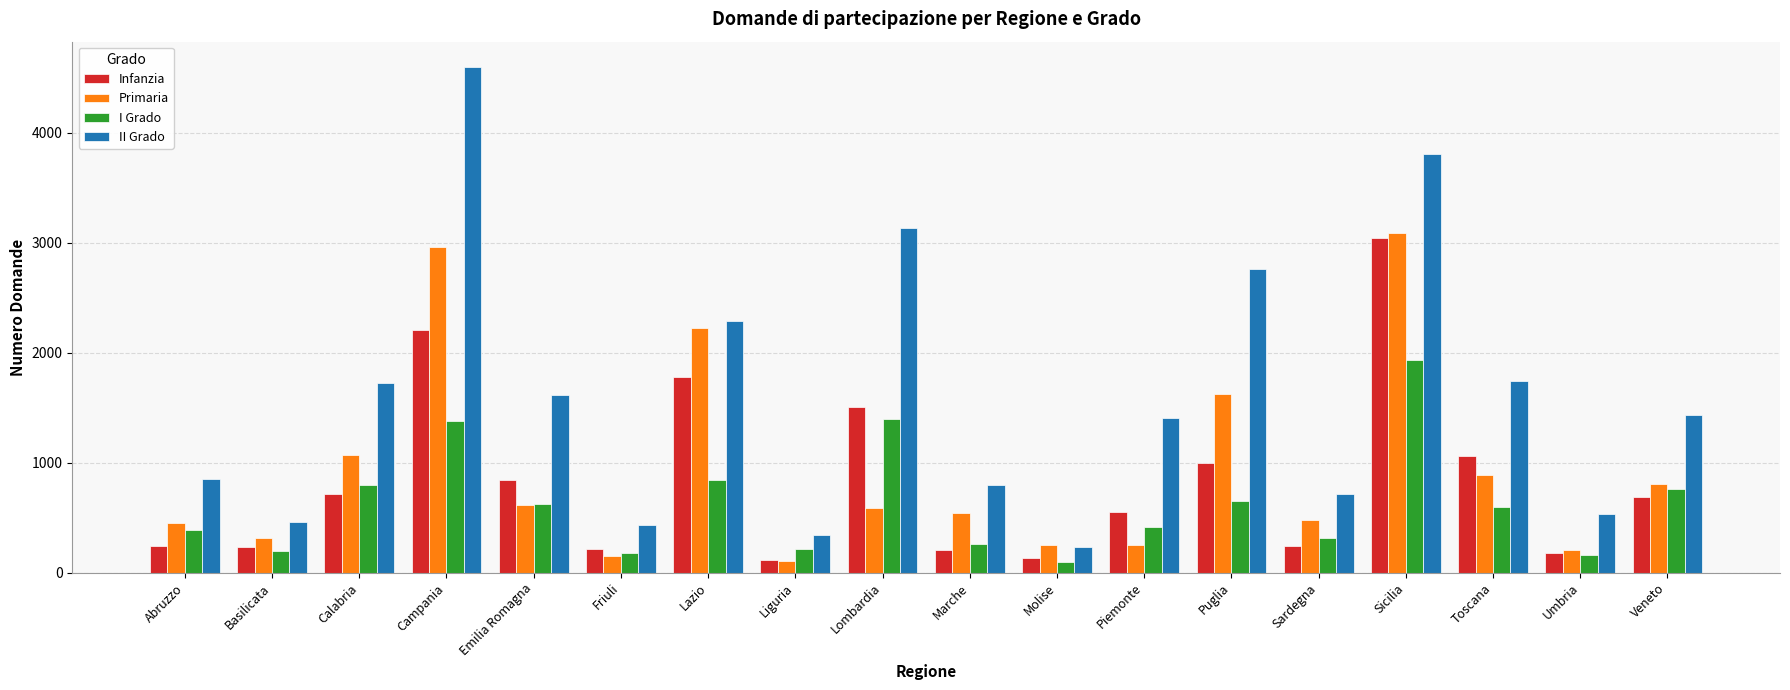

The Infanzia series shows 1504 at Lombardia. True or false?

True